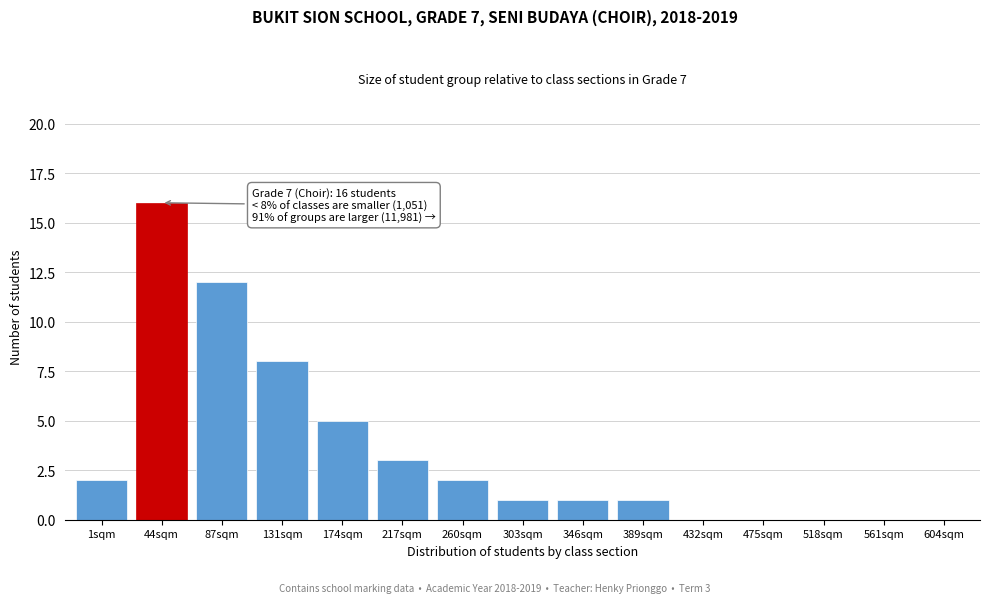

Reading right to left, transcribe all the data shown in this chart.

604sqm=0	561sqm=0	518sqm=0	475sqm=0	432sqm=0	389sqm=1	346sqm=1	303sqm=1	260sqm=2	217sqm=3	174sqm=5	131sqm=8	87sqm=12	44sqm=16	1sqm=2